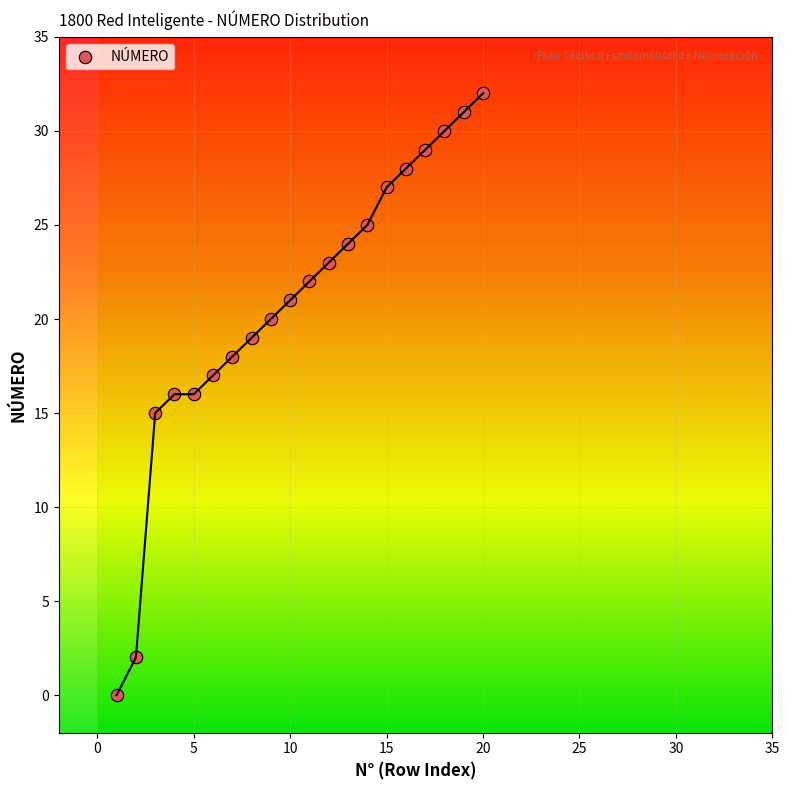

What is the range of X values (max minus min)?

19